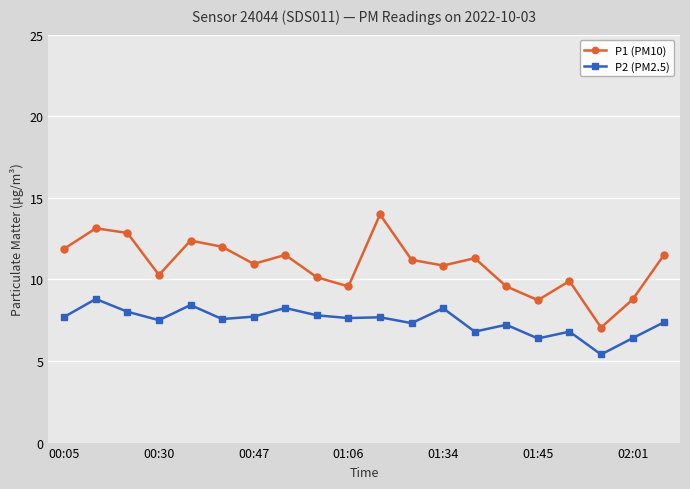

What is the highest value of the P2 (PM2.5) series?

8.8